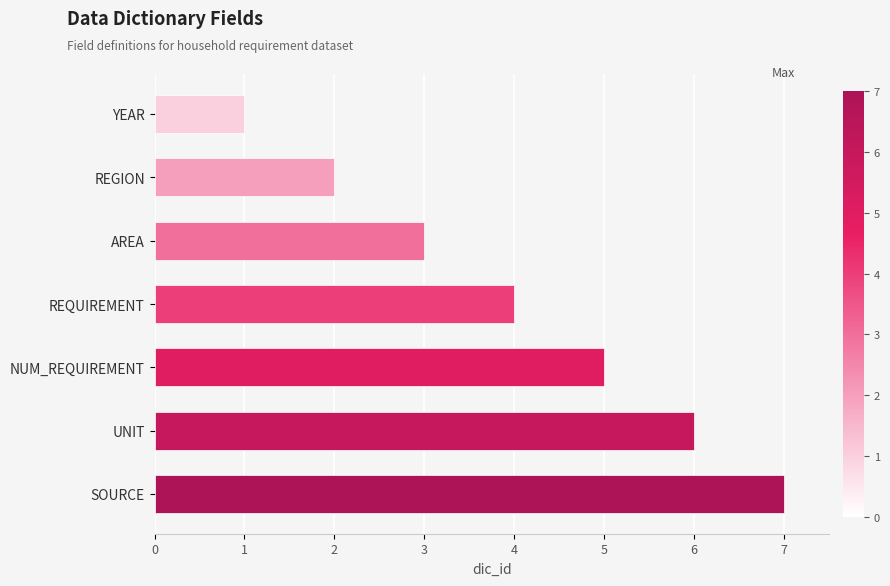

Where is the data nearest to the value 4?

REQUIREMENT